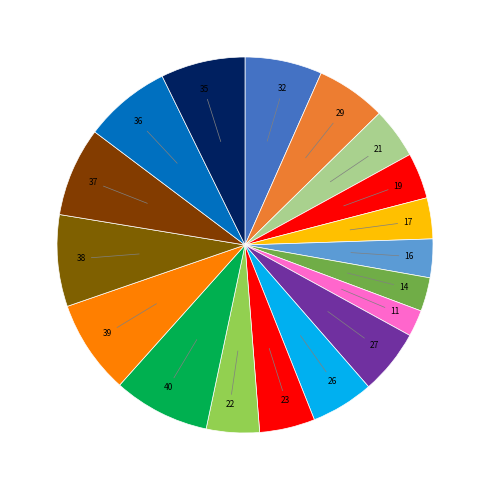

How many segments does this pie chart have?

18